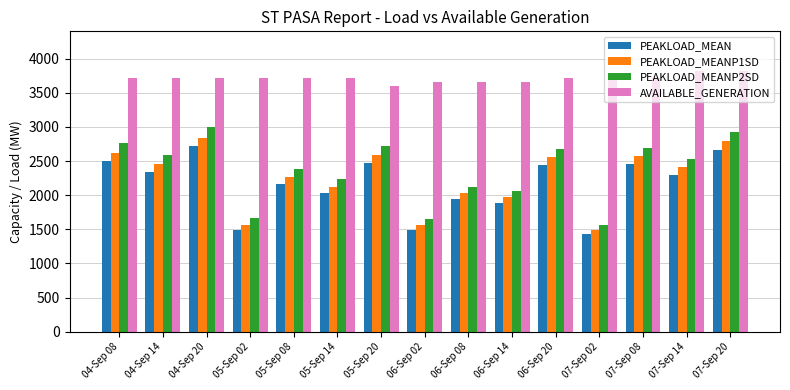

What is the spread (max minus min) of values at 06-Sep 02?

2168